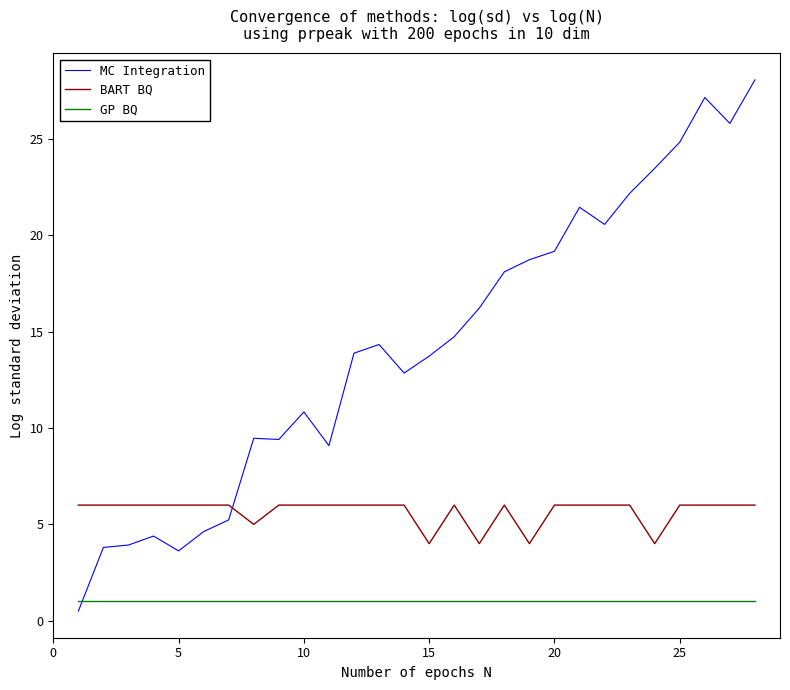

Which series ends up on top after the final intersection of MC Integration and GP BQ?

MC Integration